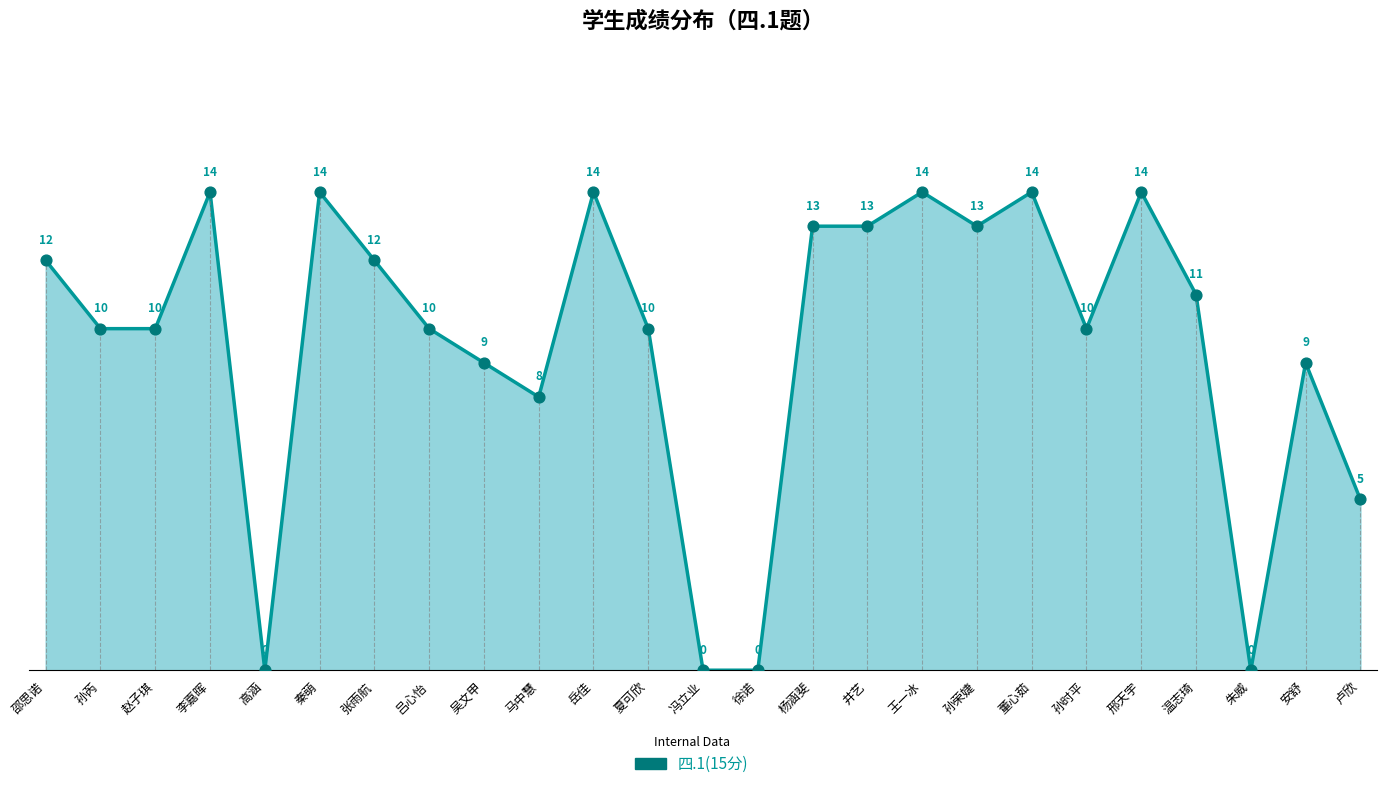

Which has a higher value, 吴文甲 or 邢天宇?

邢天宇